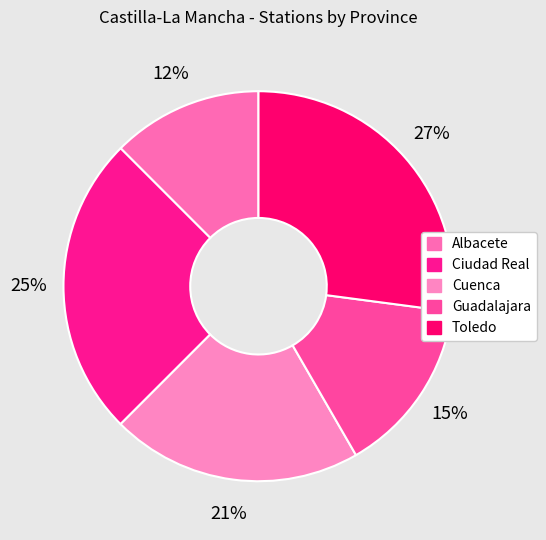

What percentage is the Cuenca slice, to the nearest percent?

21%